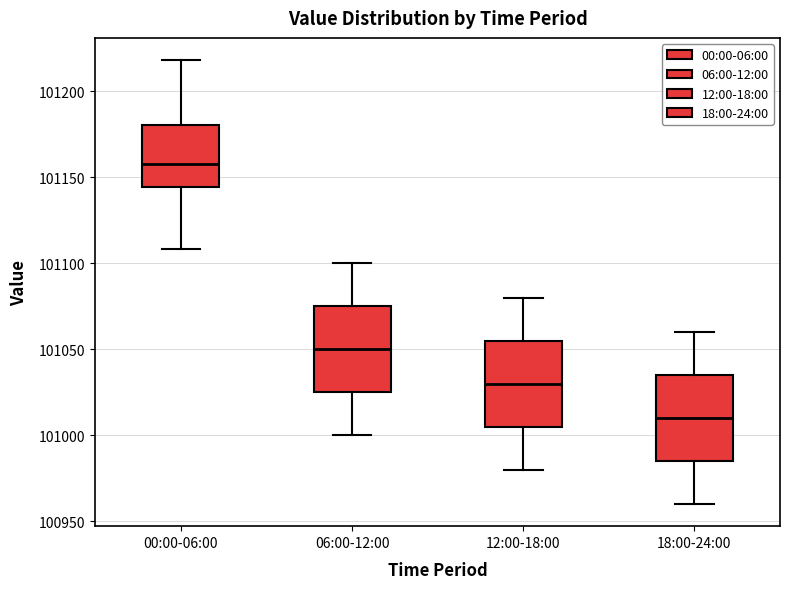

Where is the lower edge of the box for 06:00-12:00 on the y-axis? The values are not printed on the chart, so give them approximately, as read against the axis.

101025